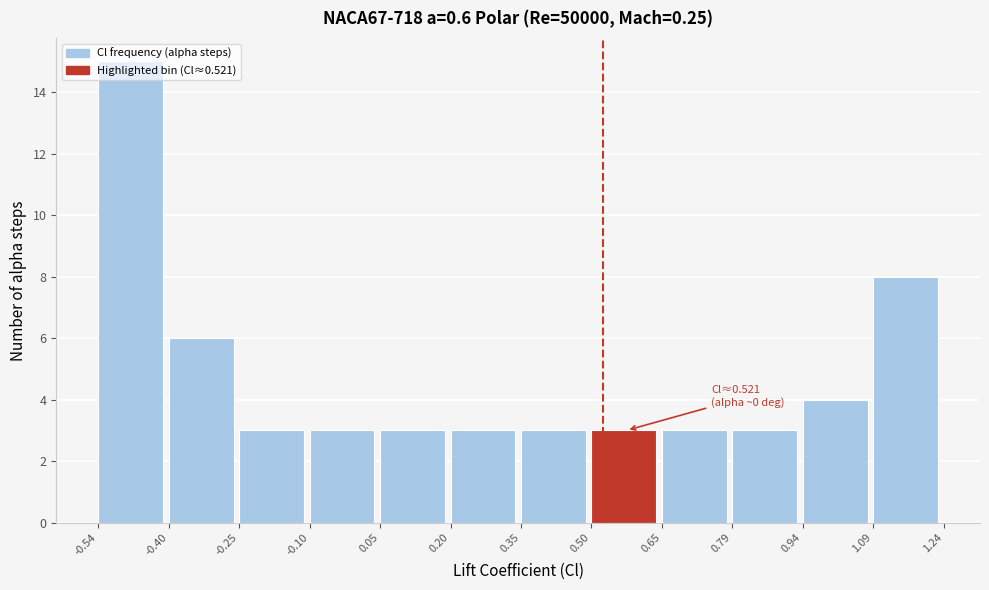

Over which range of the x-axis is the bar tallest?

-0.54 to -0.40